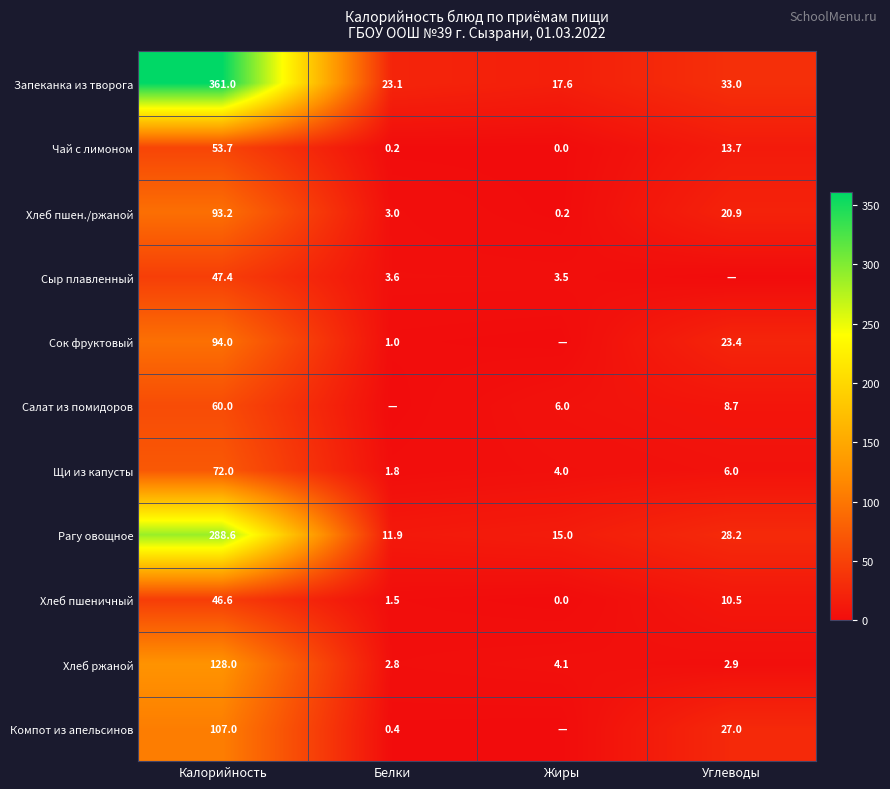

Rank the categories by Рагу овощное value from lowest to highest.

Белки, Жиры, Углеводы, Калорийность